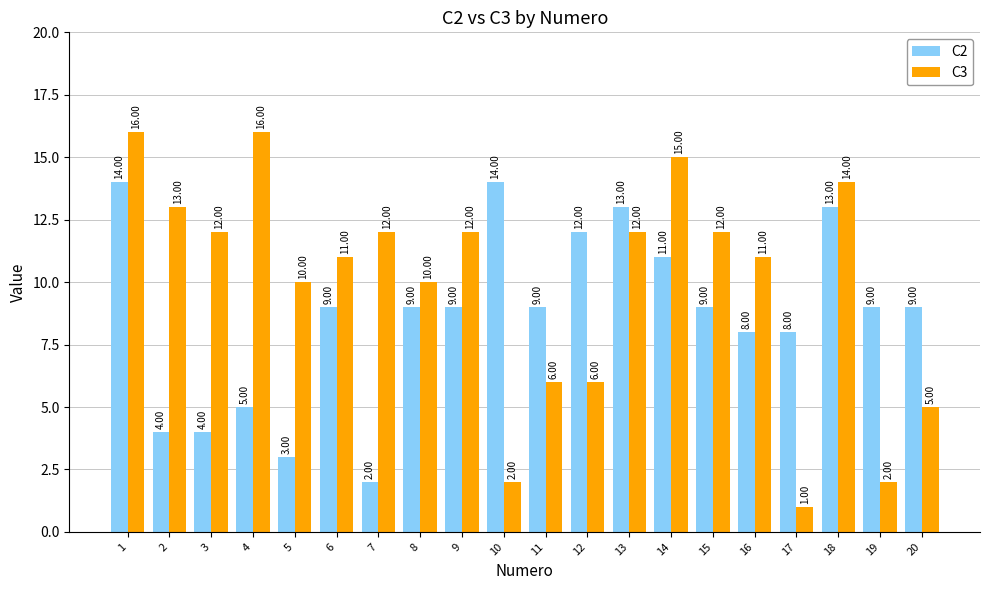

How many distinct data groups are displayed?

2